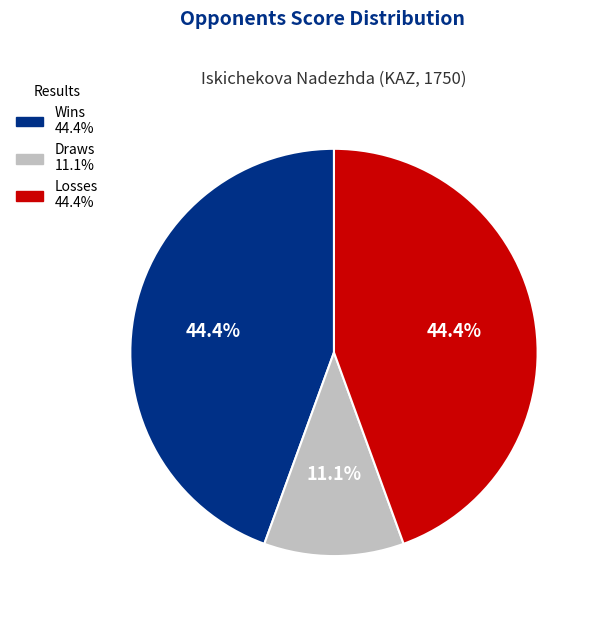

Is there any slice that represents more than half of the pie?

No